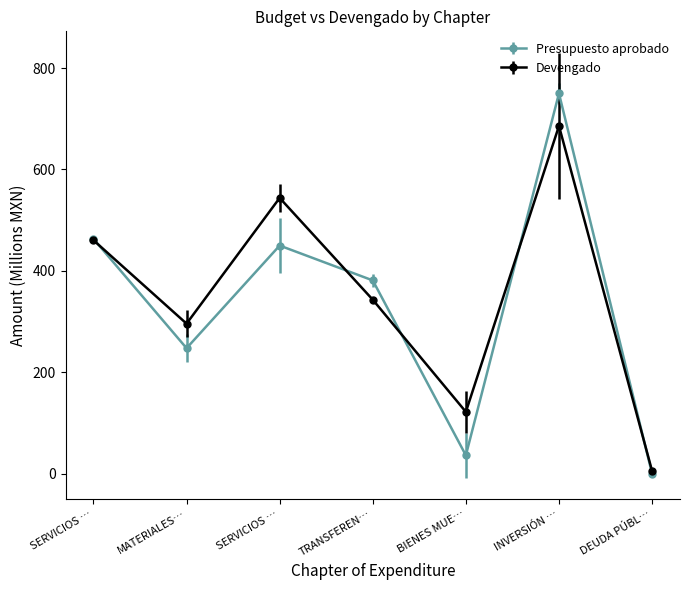

At which label does Devengado reach its minimum?

DEUDA PÚBL…